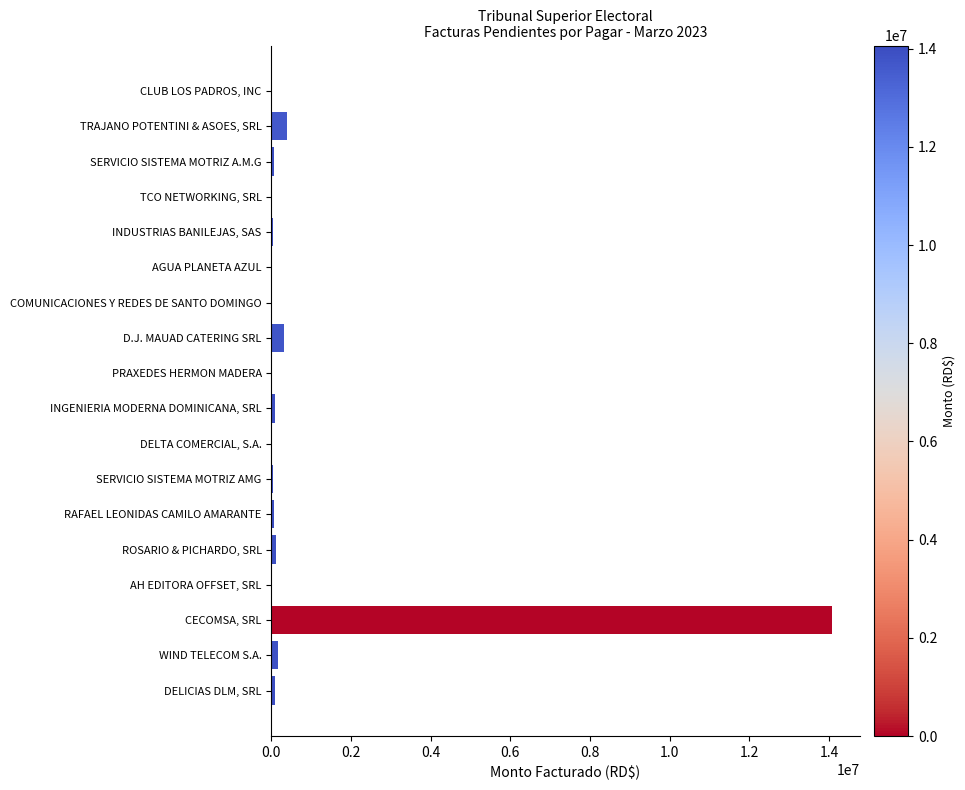

True or false: the data shows 3411616.5 at CECOMSA, SRL.

False